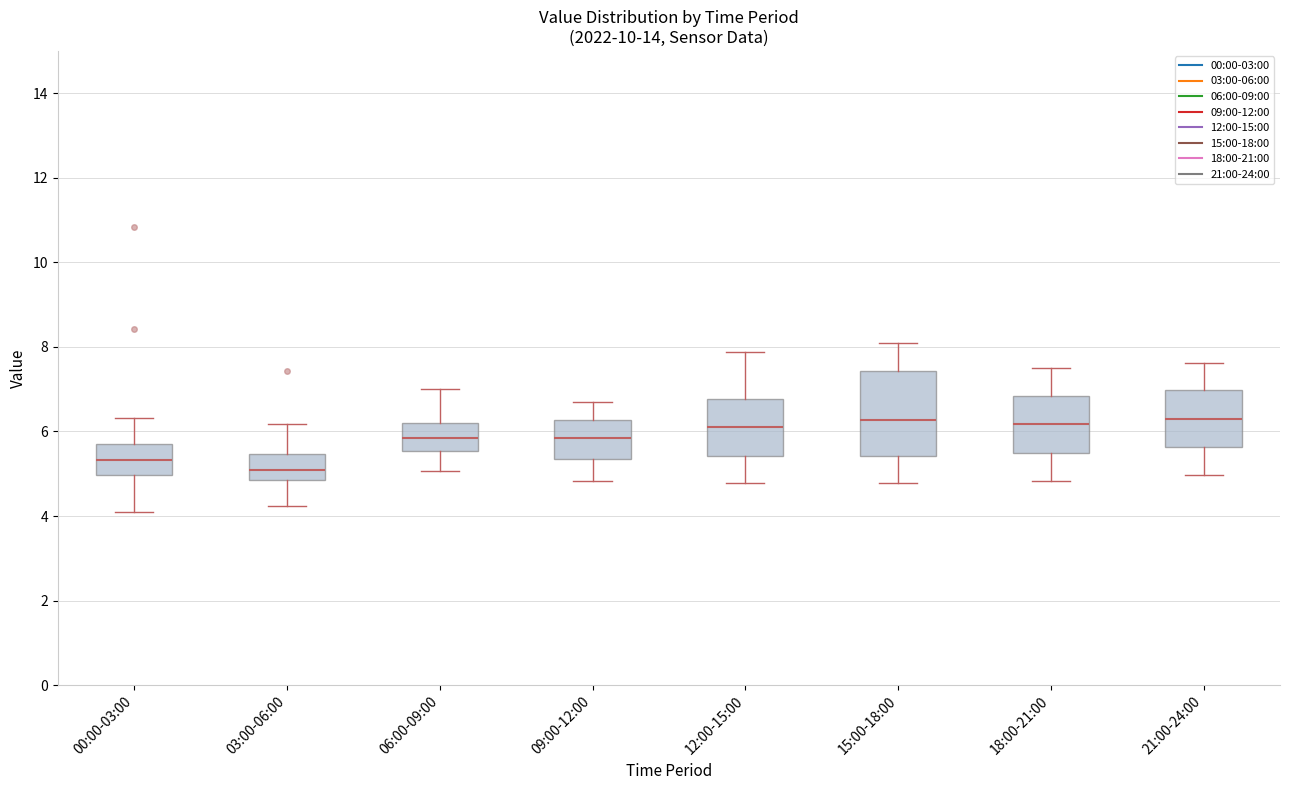

Reading left to right, transcribe this box plot: for each box, give where its median line is, the range the box spans, and where its two whiskers end, as read against the y-axis. The values are not printed on the chart, so give them approximately, as read against the axis.

00:00-03:00: median 5.4, box 5.0 to 5.8, whiskers 4.2 to 6.4
03:00-06:00: median 5.2, box 4.8 to 5.4, whiskers 4.2 to 6.2
06:00-09:00: median 5.8, box 5.6 to 6.2, whiskers 5.0 to 7.0
09:00-12:00: median 5.8, box 5.4 to 6.2, whiskers 4.8 to 6.8
12:00-15:00: median 6.2, box 5.4 to 6.8, whiskers 4.8 to 7.8
15:00-18:00: median 6.2, box 5.4 to 7.4, whiskers 4.8 to 8.2
18:00-21:00: median 6.2, box 5.6 to 6.8, whiskers 4.8 to 7.6
21:00-24:00: median 6.4, box 5.6 to 7.0, whiskers 5.0 to 7.6